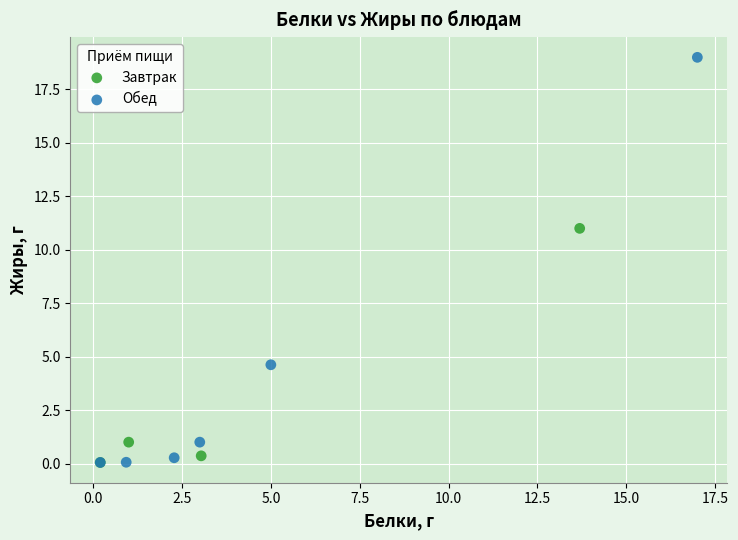

Which series has the largest Y range (max minus min)?

Обед